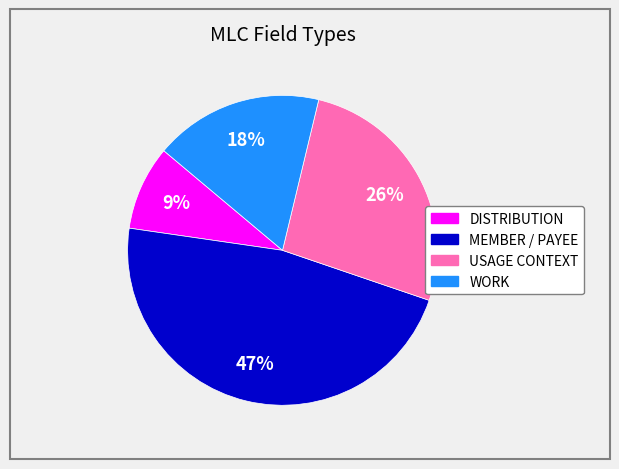

What percentage is the WORK slice, to the nearest percent?

18%